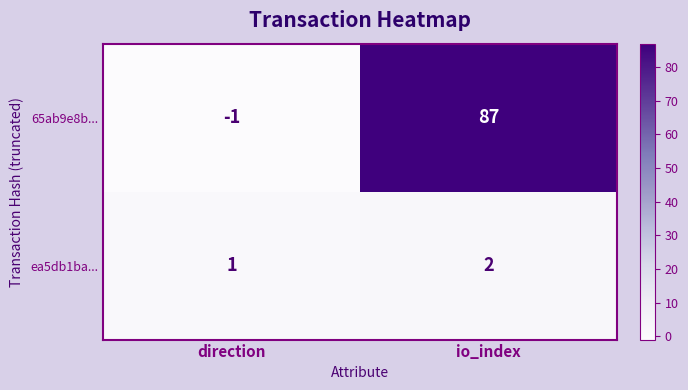

Which category has the lowest value in the ea5db1ba... series?

direction